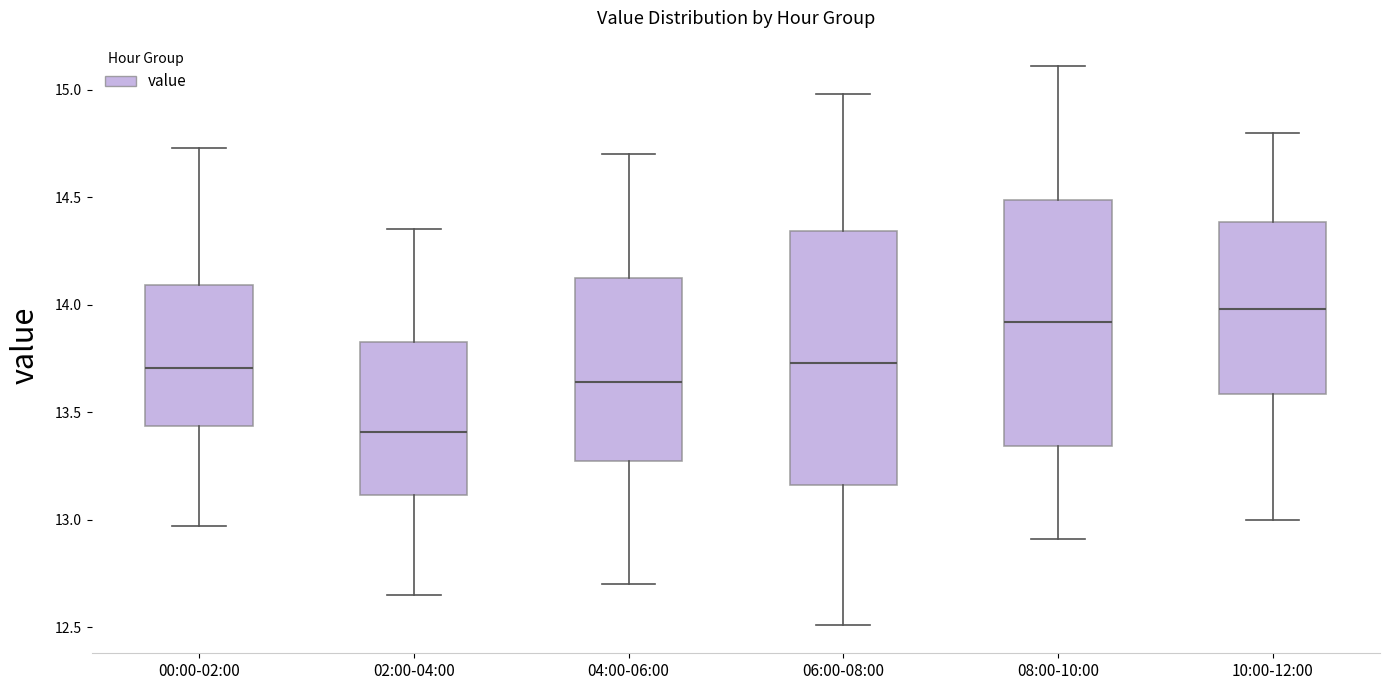

Reading left to right, transcribe this box plot: for each box, give where its median line is, the range the box spans, and where its two whiskers end, as read against the y-axis. The values are not printed on the chart, so give them approximately, as read against the axis.

00:00-02:00: median 13.70, box 13.45 to 14.10, whiskers 12.95 to 14.75
02:00-04:00: median 13.40, box 13.10 to 13.85, whiskers 12.65 to 14.35
04:00-06:00: median 13.65, box 13.30 to 14.15, whiskers 12.70 to 14.70
06:00-08:00: median 13.75, box 13.15 to 14.35, whiskers 12.50 to 15.00
08:00-10:00: median 13.90, box 13.35 to 14.50, whiskers 12.90 to 15.10
10:00-12:00: median 14.00, box 13.60 to 14.40, whiskers 13.00 to 14.80